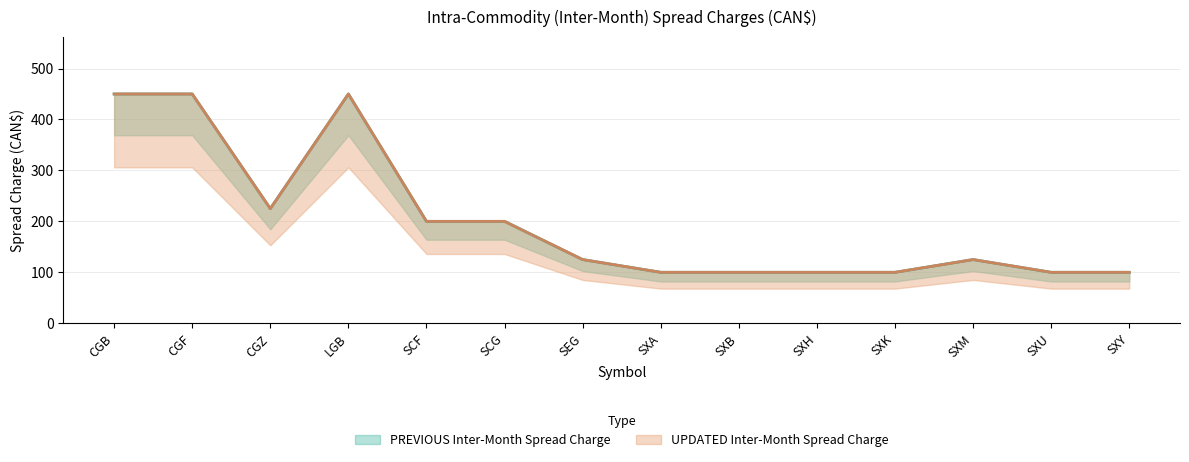

How many values in the UPDATED Inter-Month Spread Charge series exceed 125?

6